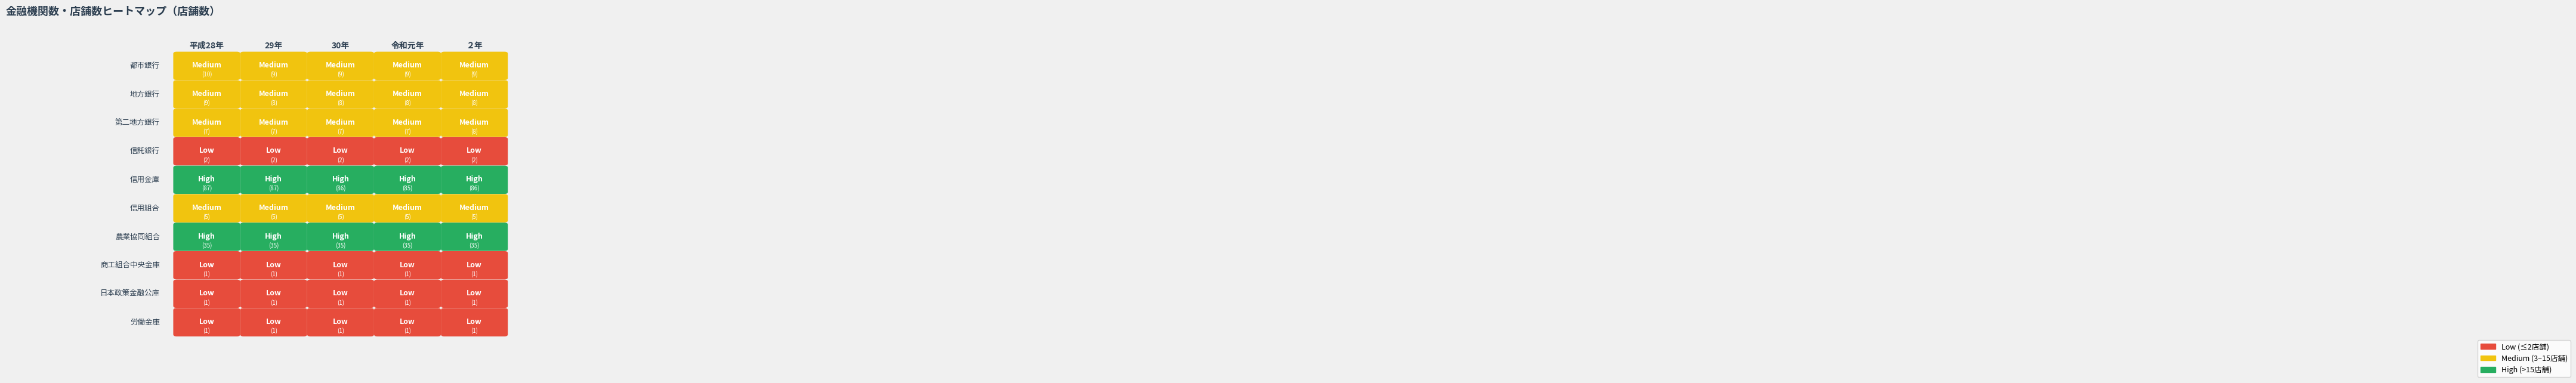

What is the maximum value for 商工組合中央金庫?

1